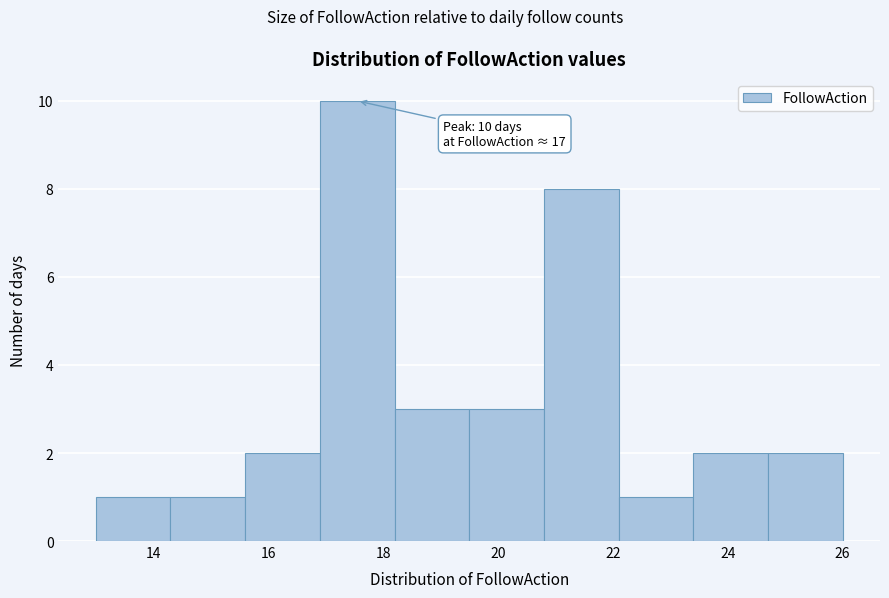

Over which range of the x-axis is the bar tallest?

16.9 to 18.2